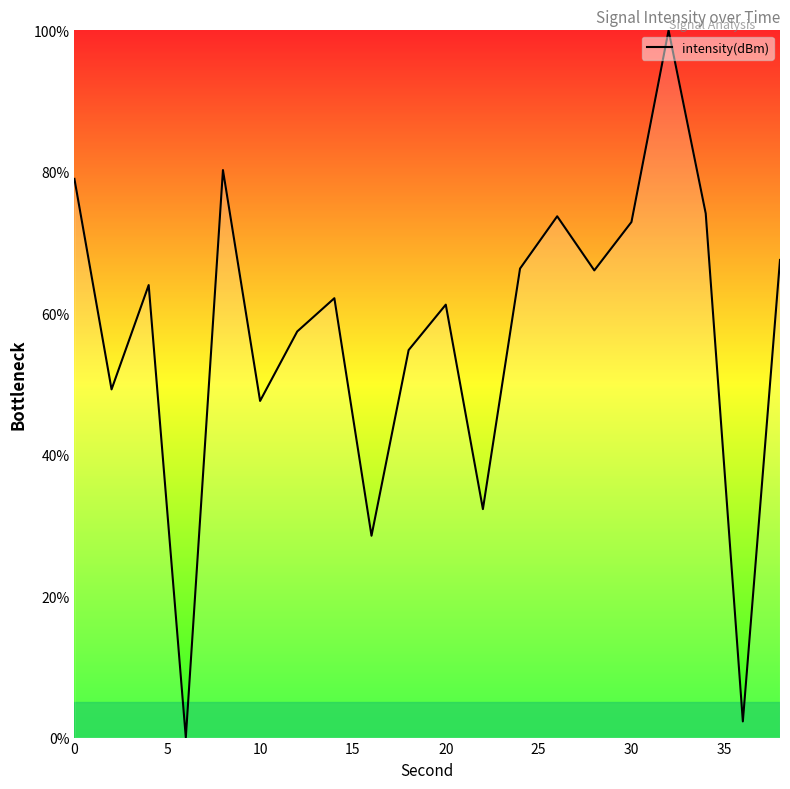

True or false: the data shows 23.5 at 10.

False